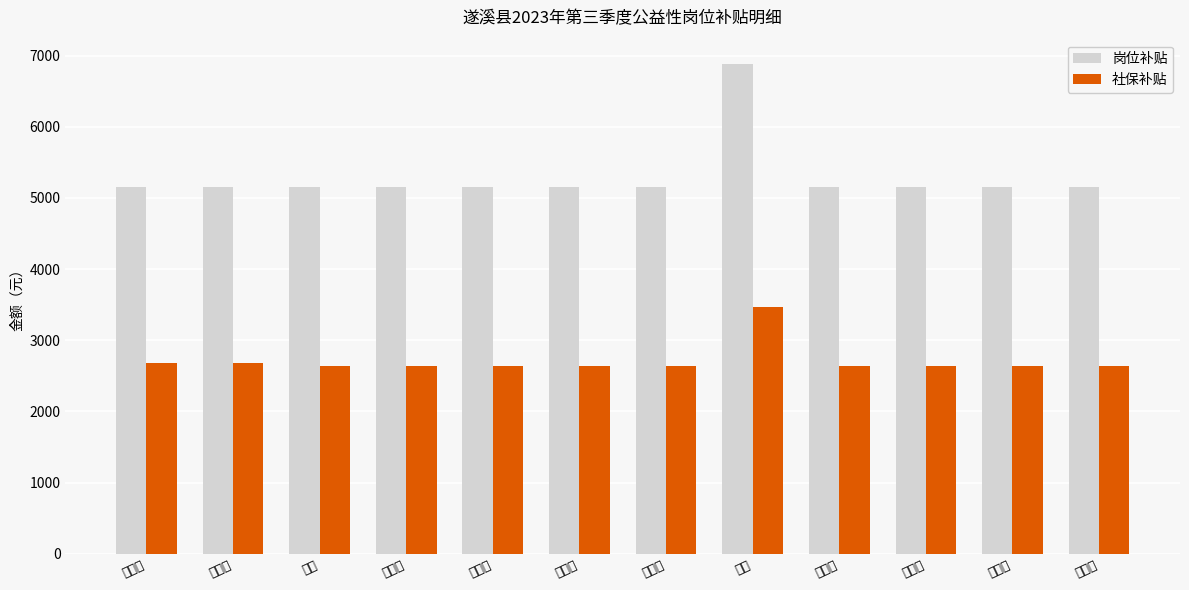

Between 钟海平 and 陈琼, which series saw the biggest shift?

岗位补贴